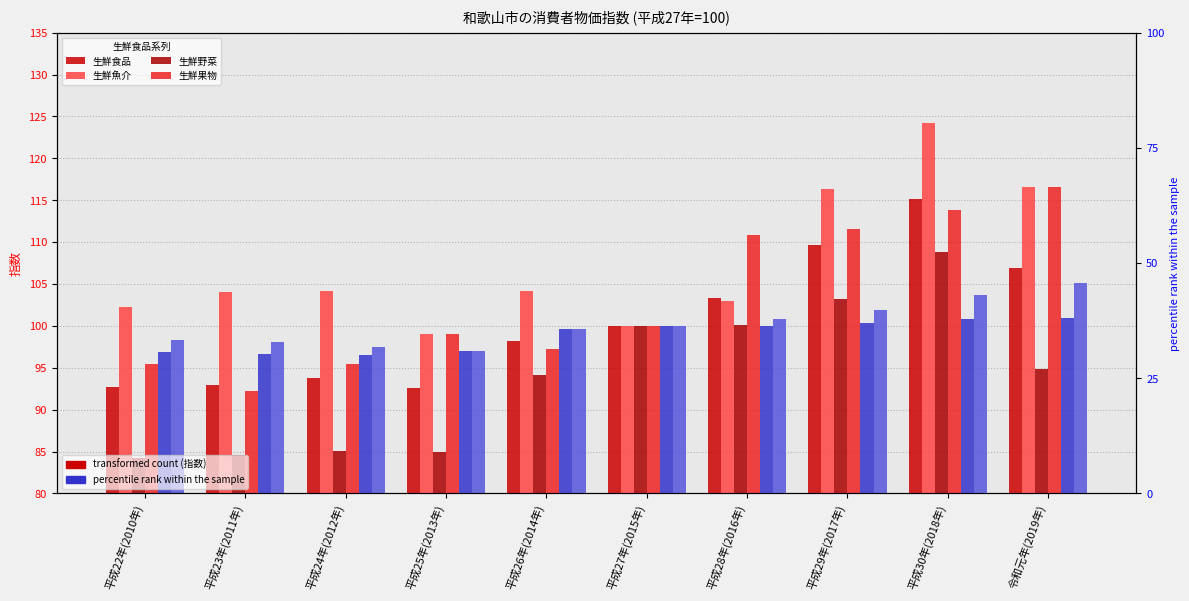

What is the maximum value shown in the chart?

124.2